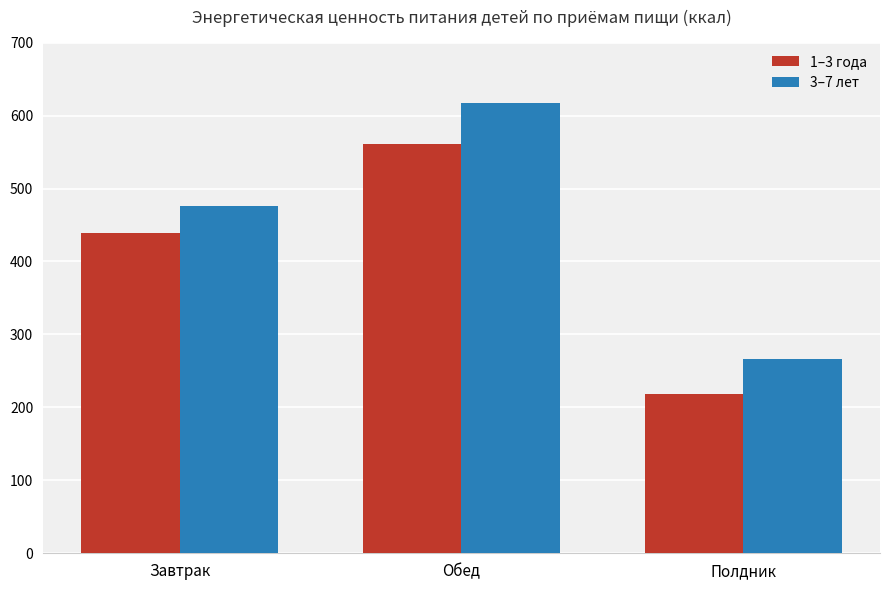

The 1–3 года series shows 438.9 at Завтрак. True or false?

True